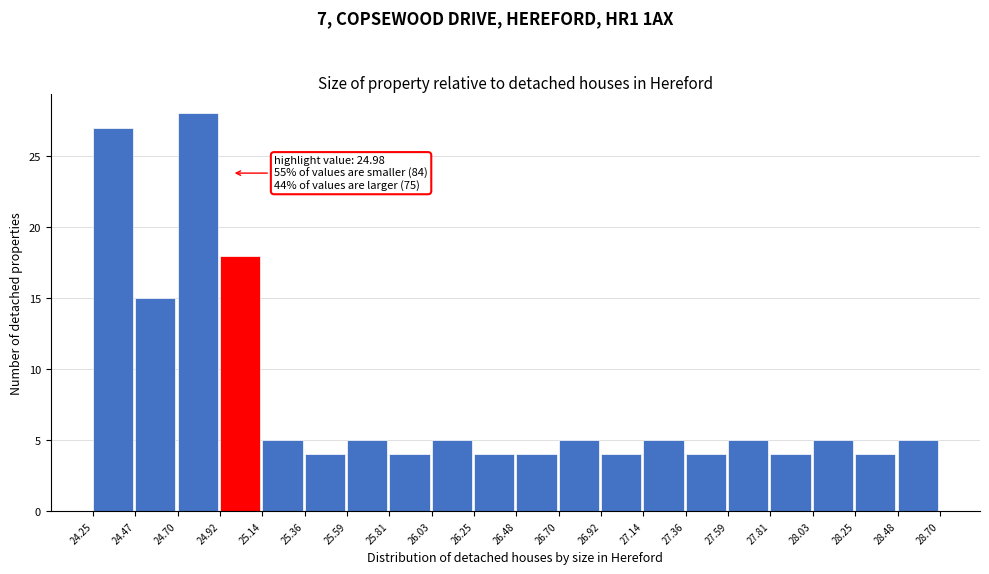

Which range on the x-axis has the tallest bar?

24.70 to 24.92